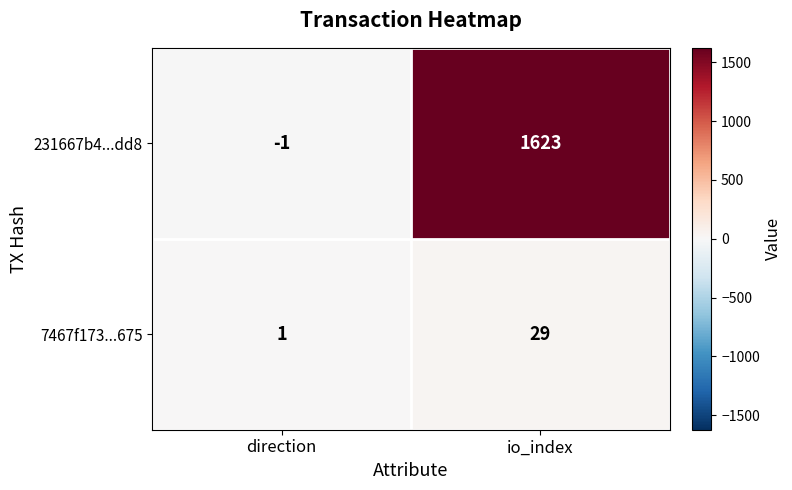

What is the highest value of the 231667b4...dd8 series?

1623